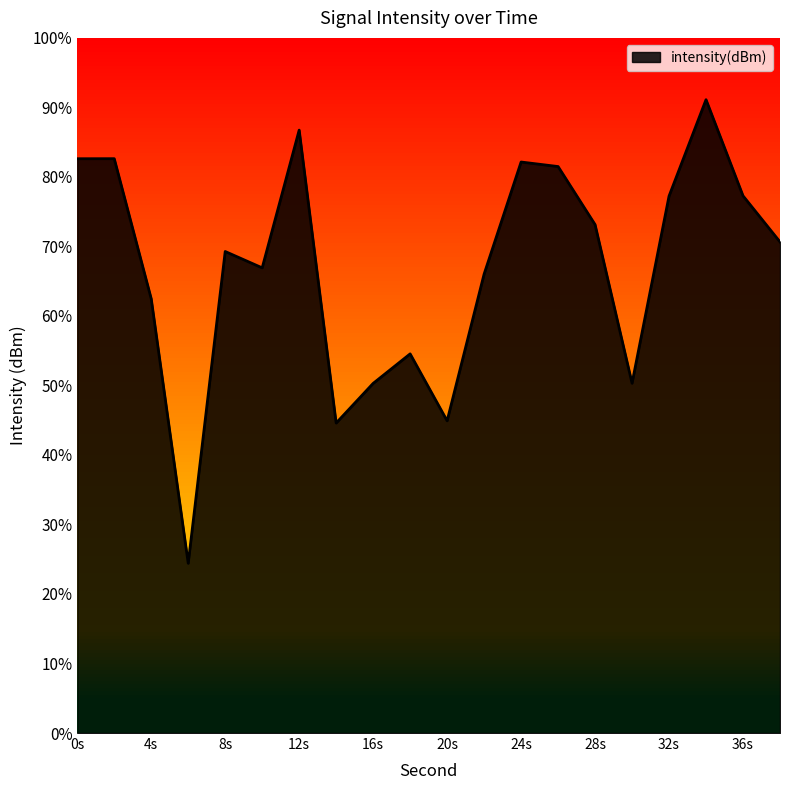

True or false: the data shows -127.5 at 18.

True